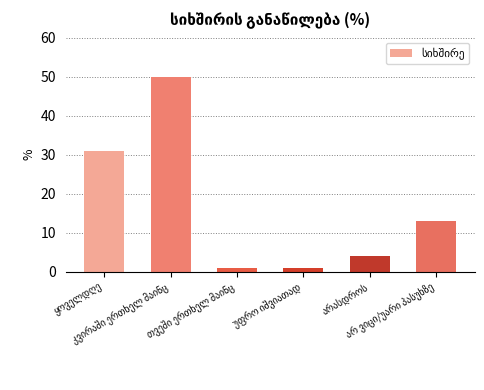

What is the average value?

17